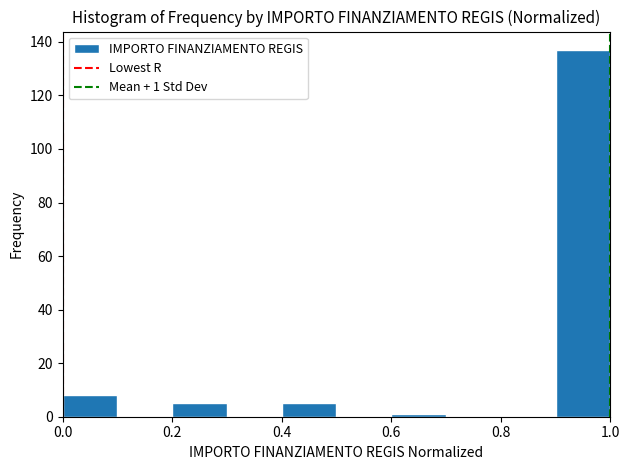

Over which range of the x-axis is the bar tallest?

0.9 to 1.0